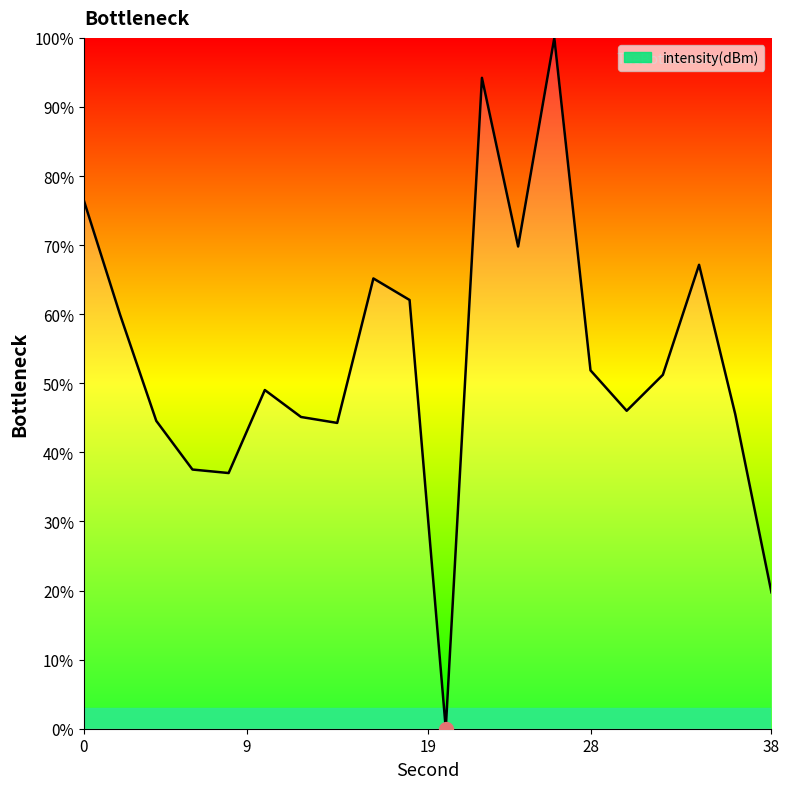

What is the greatest value displayed?

100.0